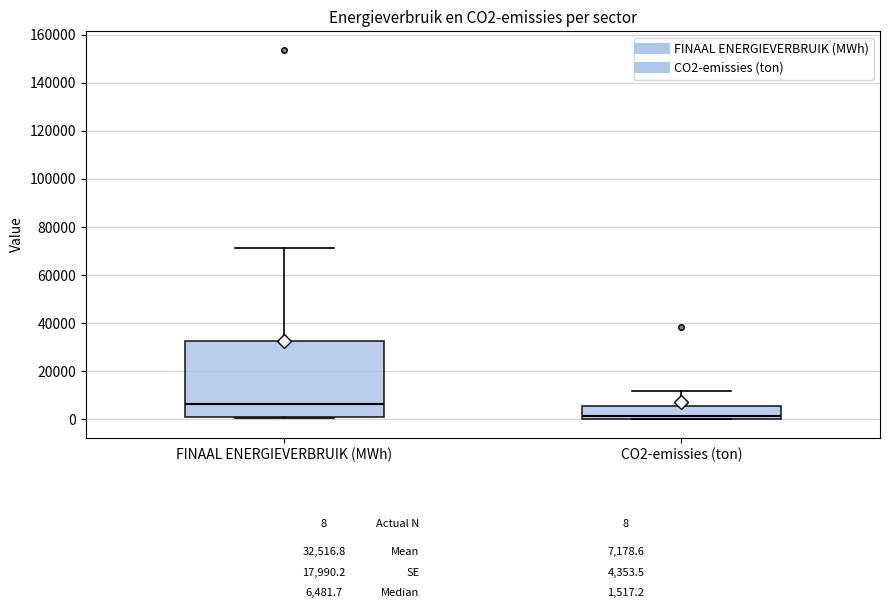

Which box is the tallest, from its lower edge to its upper edge?

FINAAL ENERGIEVERBRUIK (MWh)